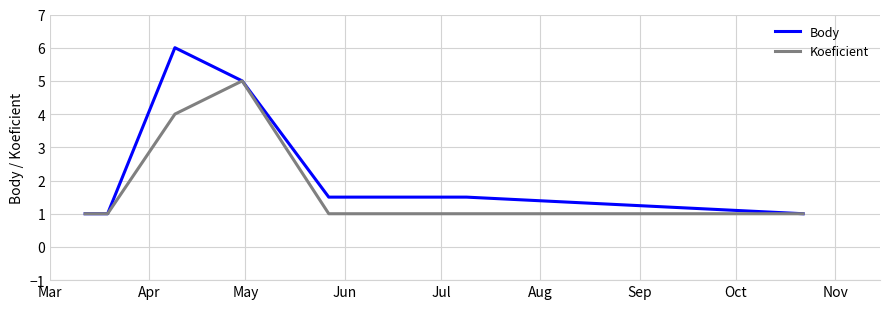

Which series has the largest range (max minus min)?

Body